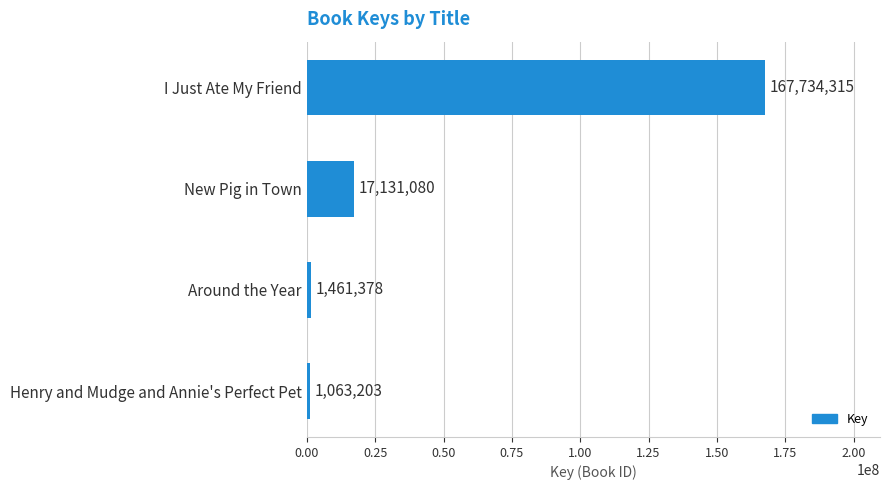

What is the label of the 2nd bar from the bottom?

Around the Year